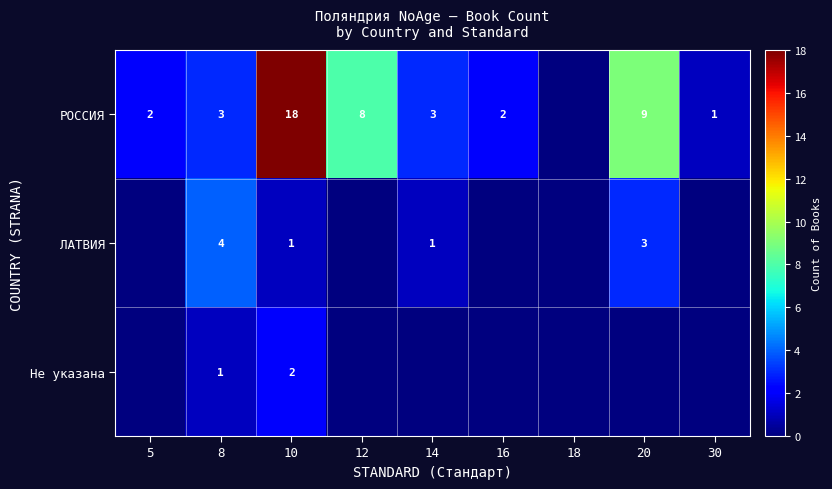

What is the difference between the highest and lowest values at 8?

3